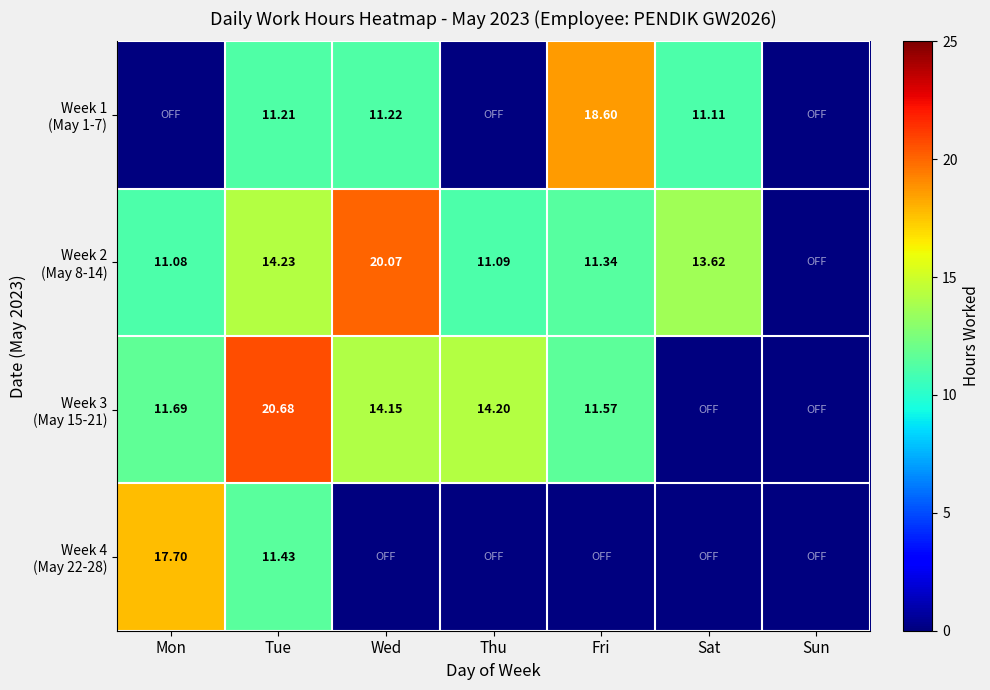

Which series changed the most between Mon and Thu?

Week 4 (May 22-28)